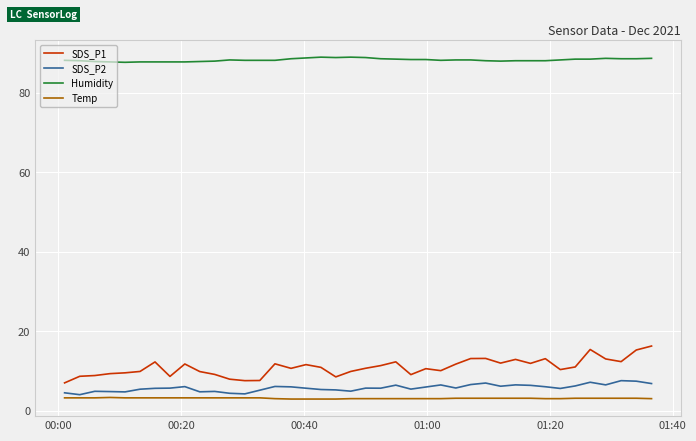

Which series has the largest total across all categories?

Humidity